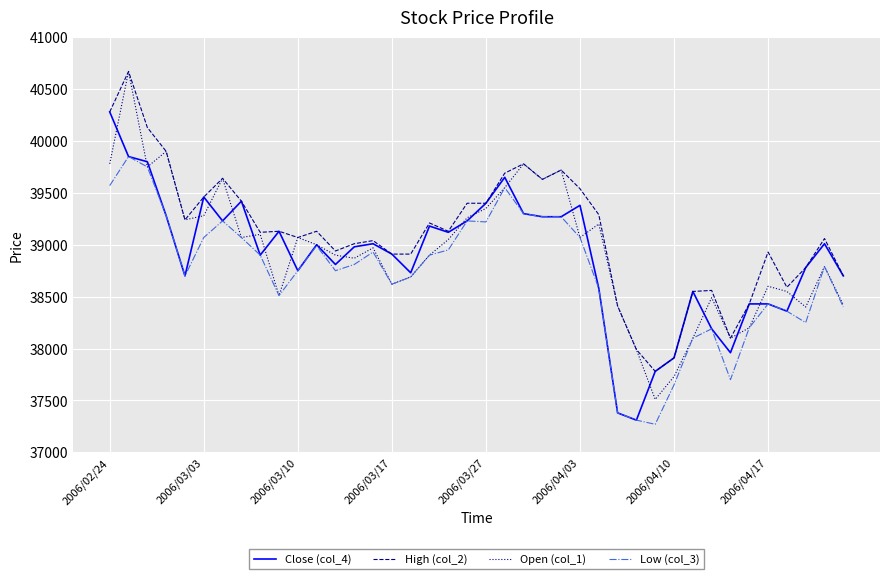

True or false: High (col_2) and Low (col_3) intersect in this chart.

False